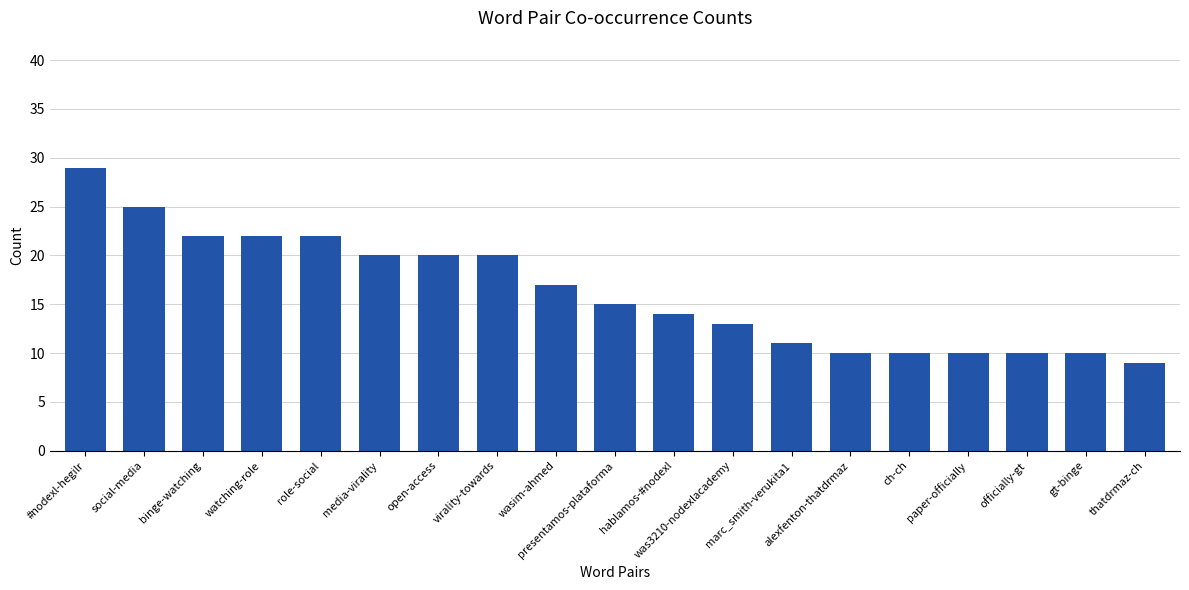

Reading left to right, extract all data points from this chart.

#nodexl-hegilr=29	social-media=25	binge-watching=22	watching-role=22	role-social=22	media-virality=20	open-access=20	virality-towards=20	wasim-ahmed=17	presentamos-plataforma=15	hablamos-#nodexl=14	was3210-nodexlacademy=13	marc_smith-verukita1=11	alexfenton-thatdrmaz=10	ch-ch=10	paper-officially=10	officially-gt=10	gt-binge=10	thatdrmaz-ch=9